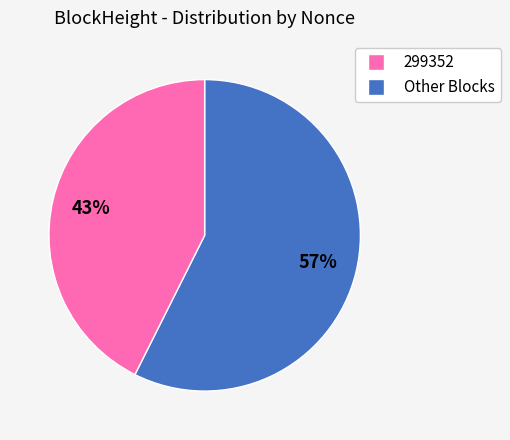

Is there a majority slice in this chart?

Yes